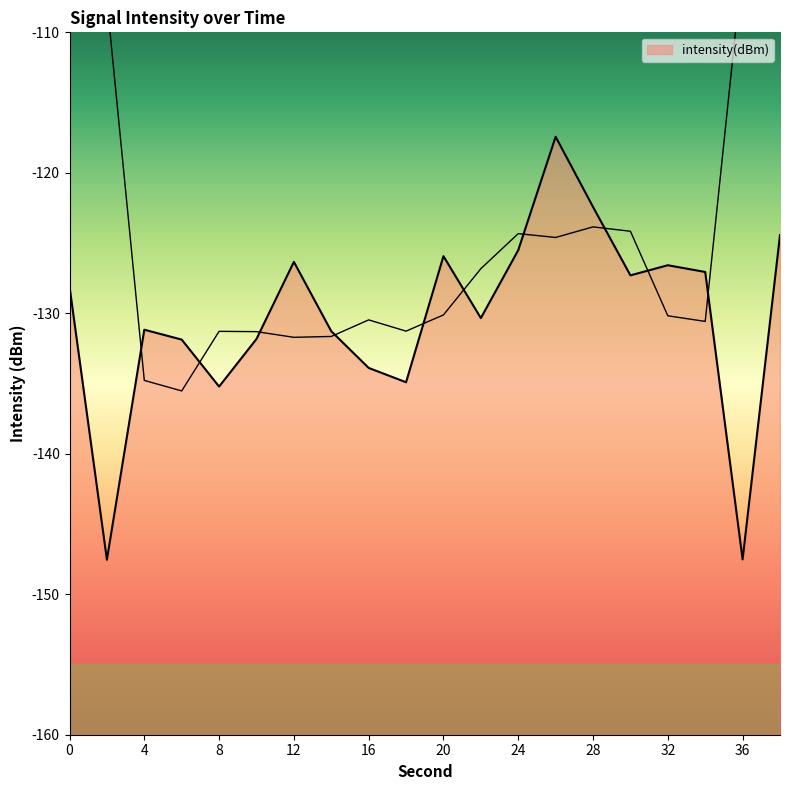

The chart shows a value of -126.3 at 12. True or false?

True